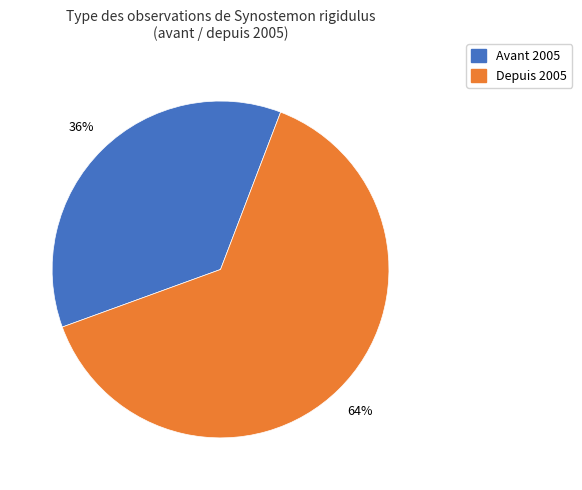

To the nearest percent, what is the average slice percentage?

50%